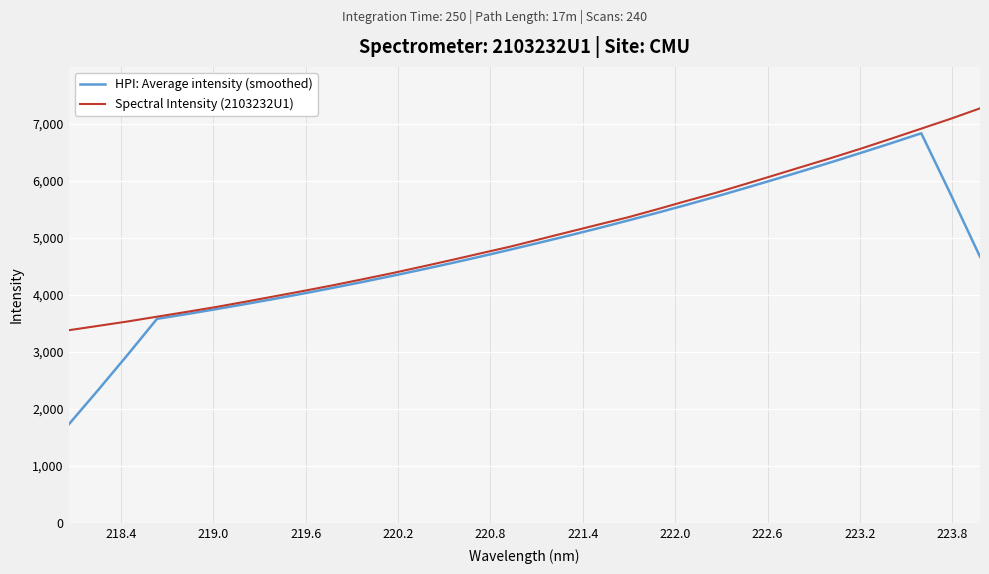

In HPI: Average intensity (smoothed), how many points are higher than both neighbors (excluding endpoints)?

1